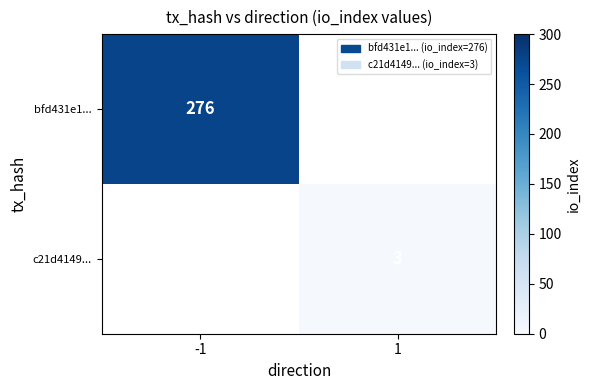

The bfd431e1... series shows 276 at -1. True or false?

True